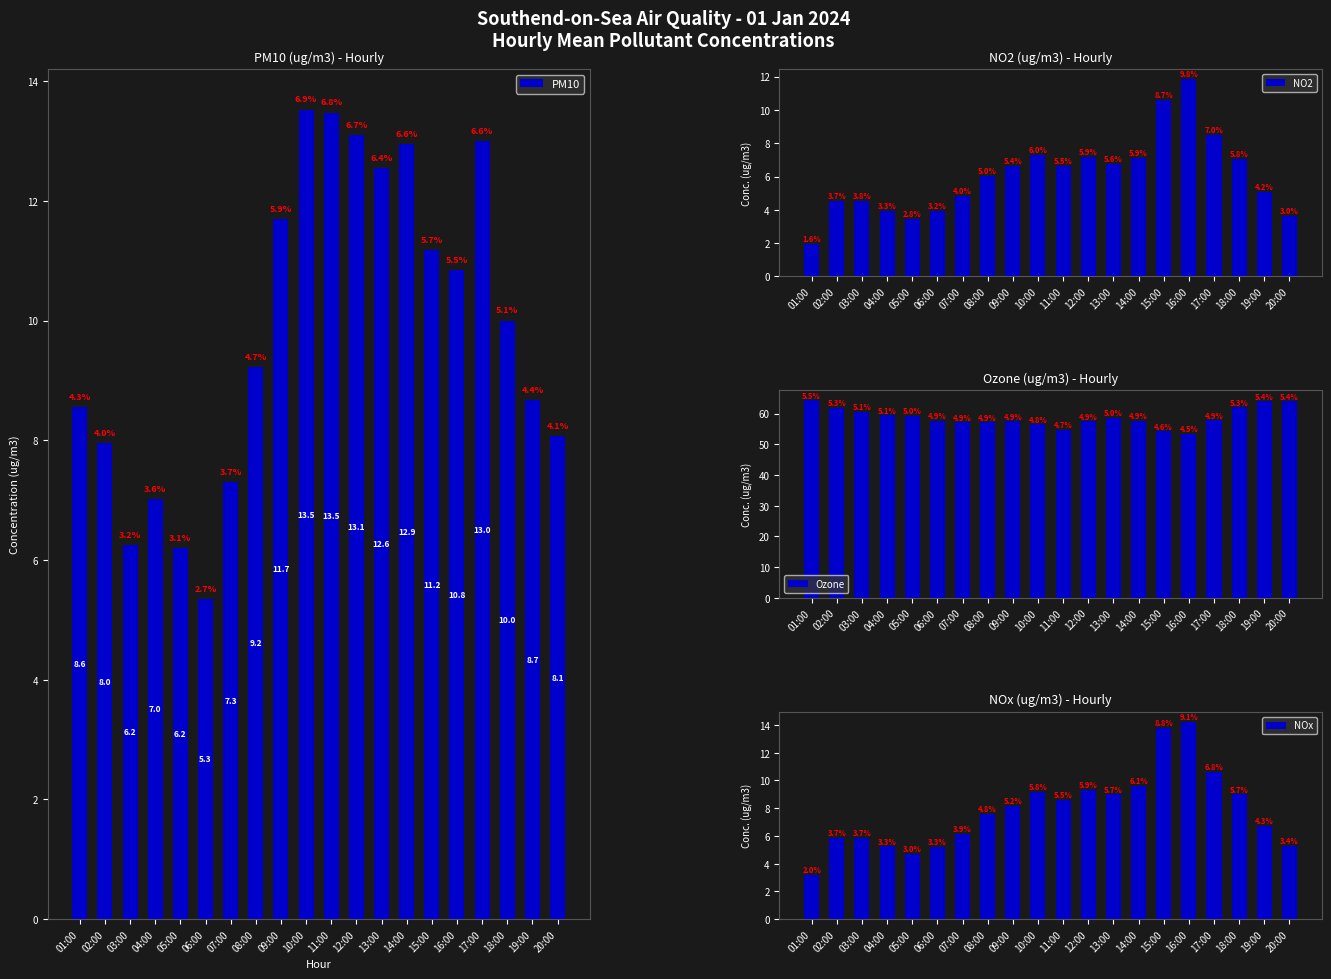

How many values in the Ozone series are below 57?

4